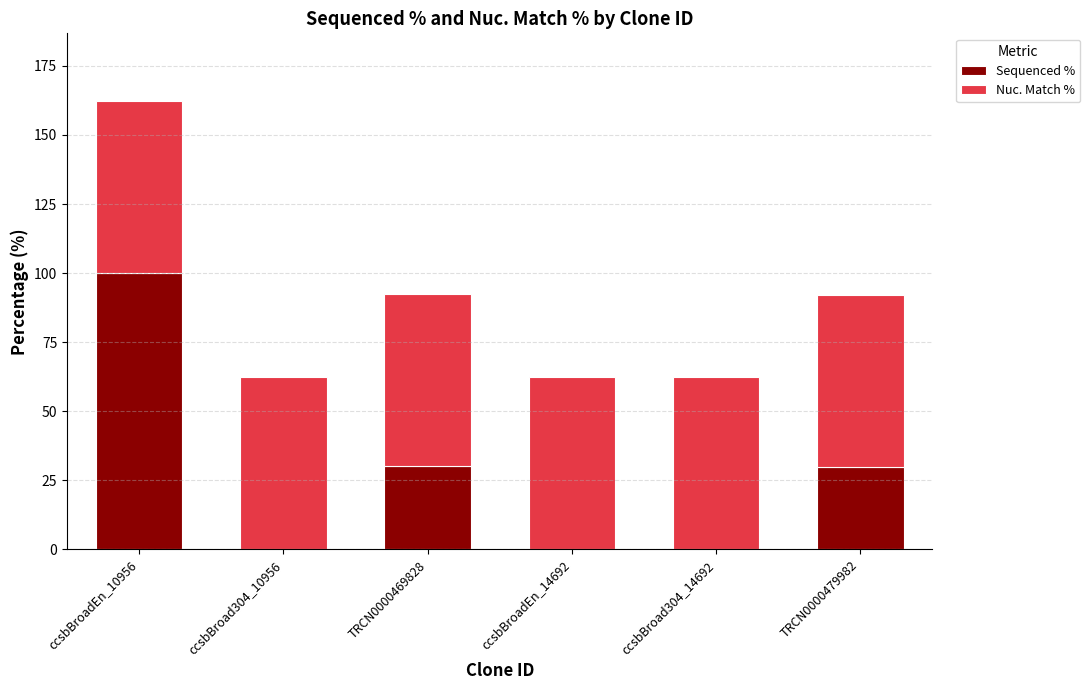

What is the total value across all series at ccsbBroad304_14692?

62.4